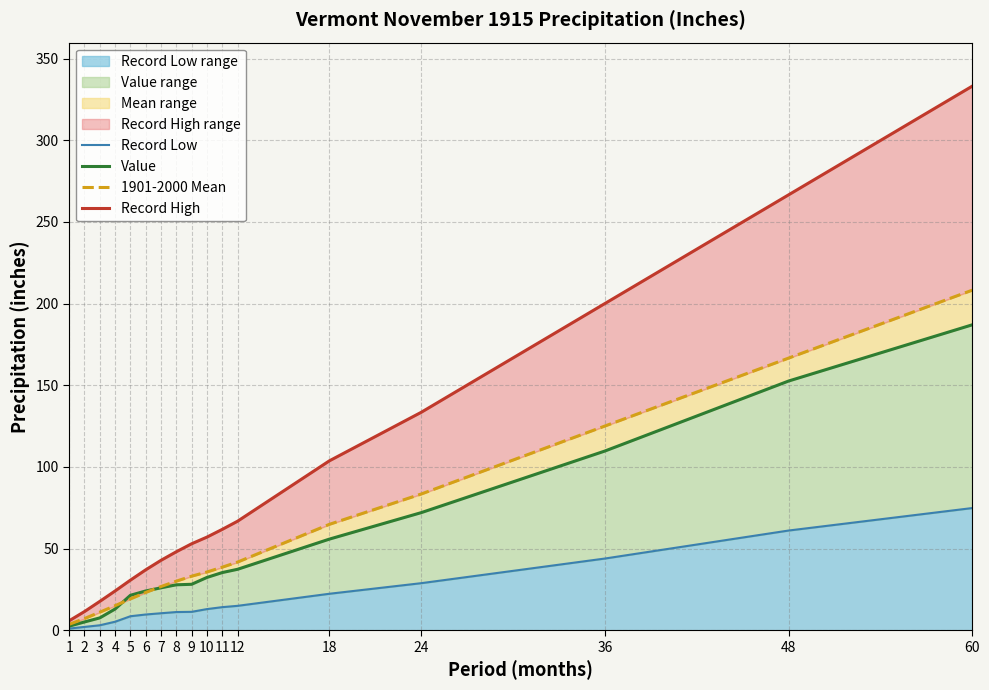

Which series has the largest total across all categories?

Record High